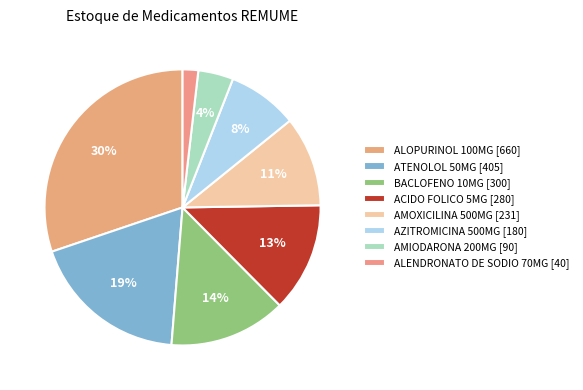

How many segments does this pie chart have?

8